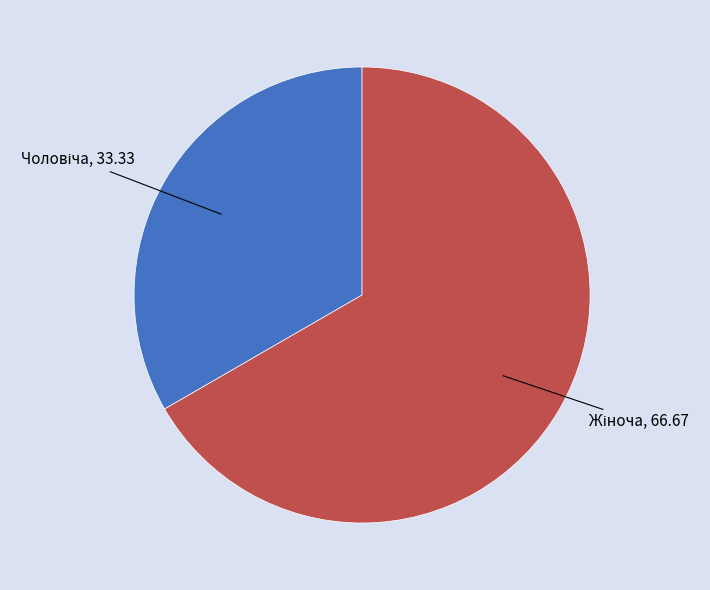

Is there a majority slice in this chart?

Yes